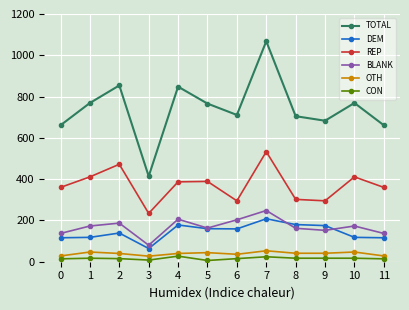

True or false: BLANK has more than 1 interior local peaks.

True